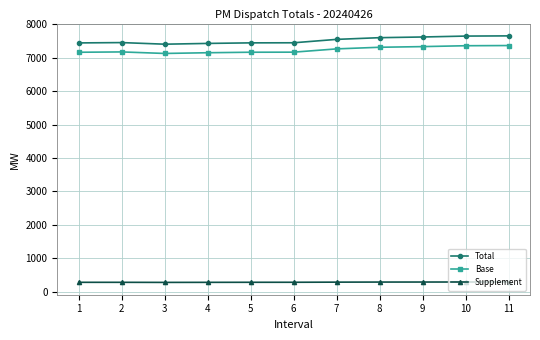

What is the greatest value displayed?

7652.3